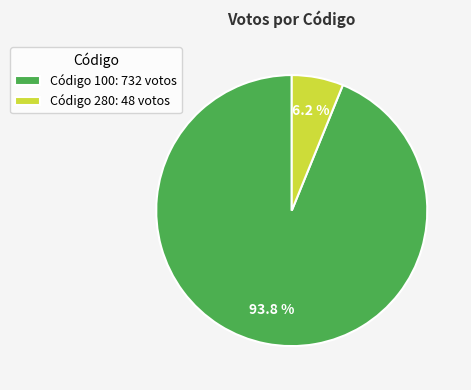

To the nearest percent, what is the difference between the largest and smallest slice percentages?

88%